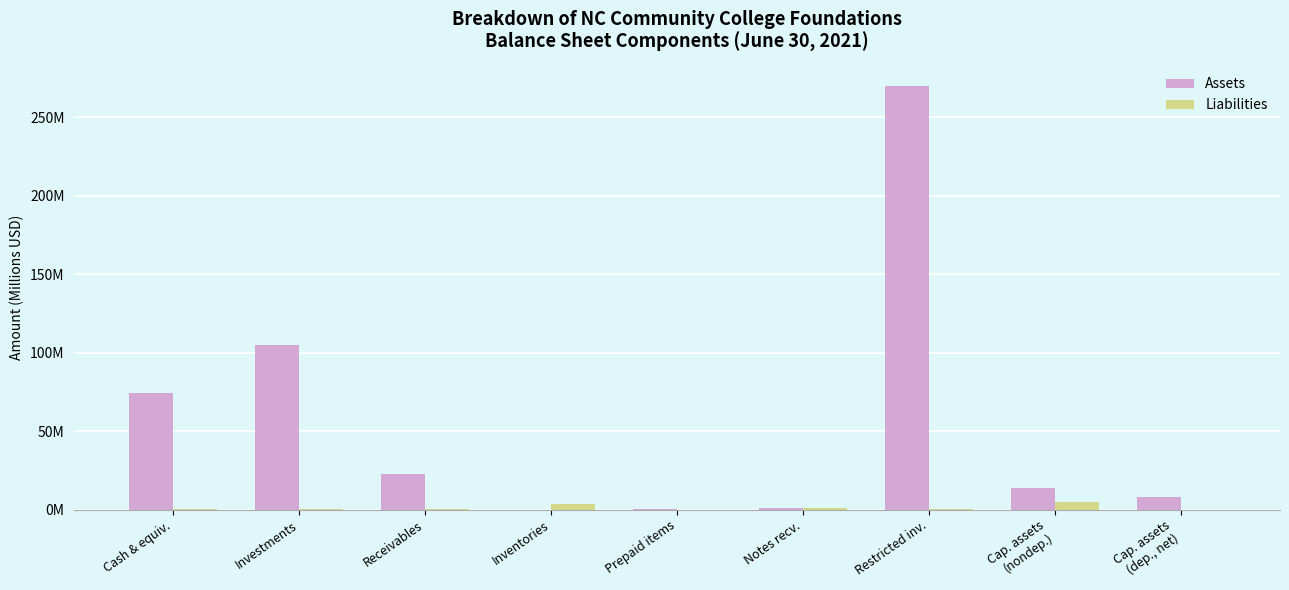

Where is Assets nearest to the value 135?

Investments